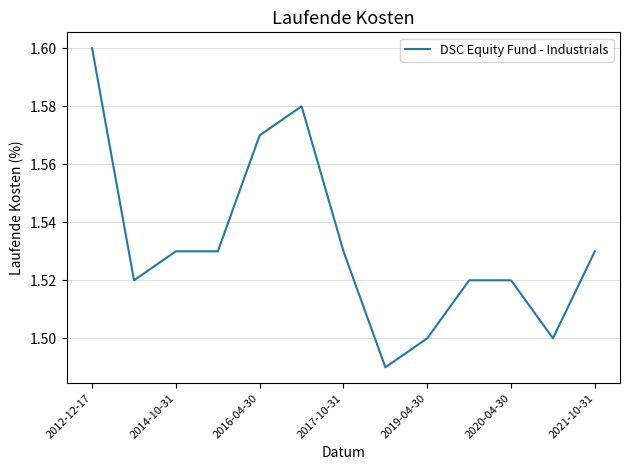

What is the value of the 2nd point from the left?

1.5